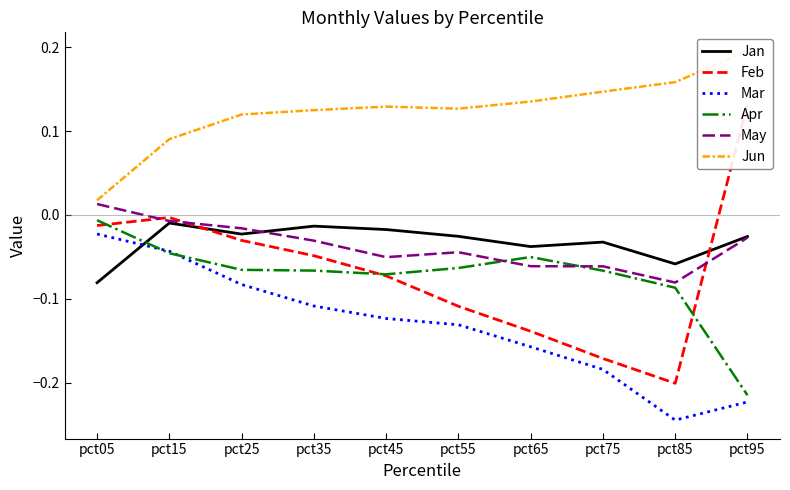

What is the sum of the Mar values at pct95 and pct75?

-0.4